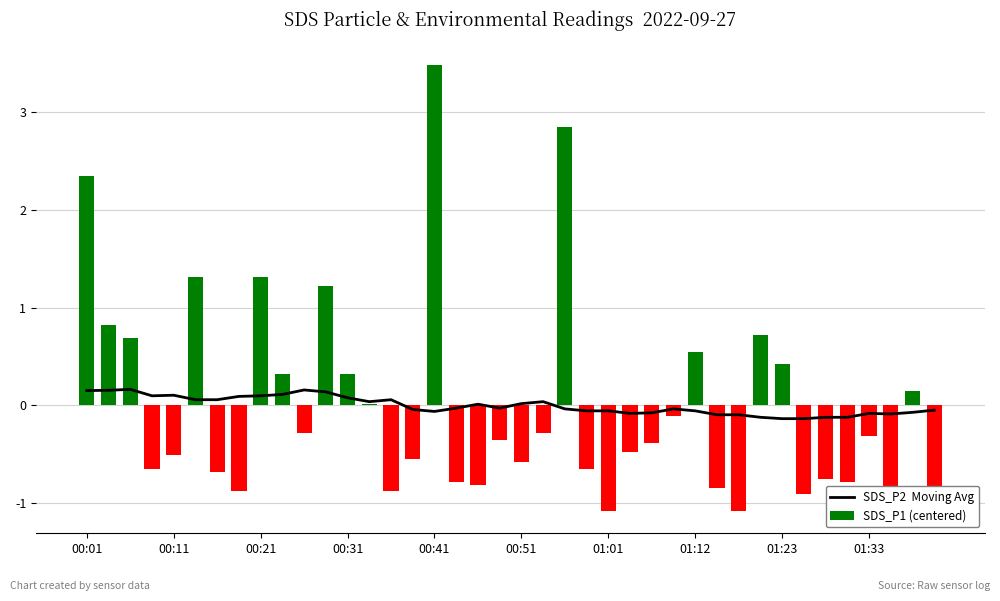

What is the value of the SDS_P2  Moving Avg bar at the 25th from the left?

-0.1